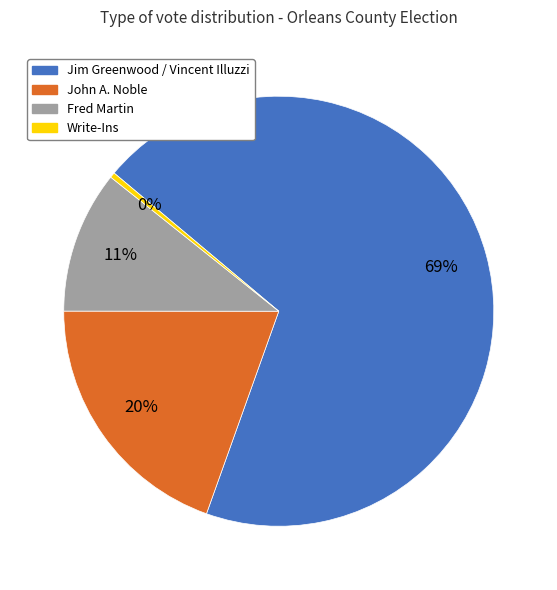

Combined, do Fred Martin and Write-Ins account for over 50%?

No